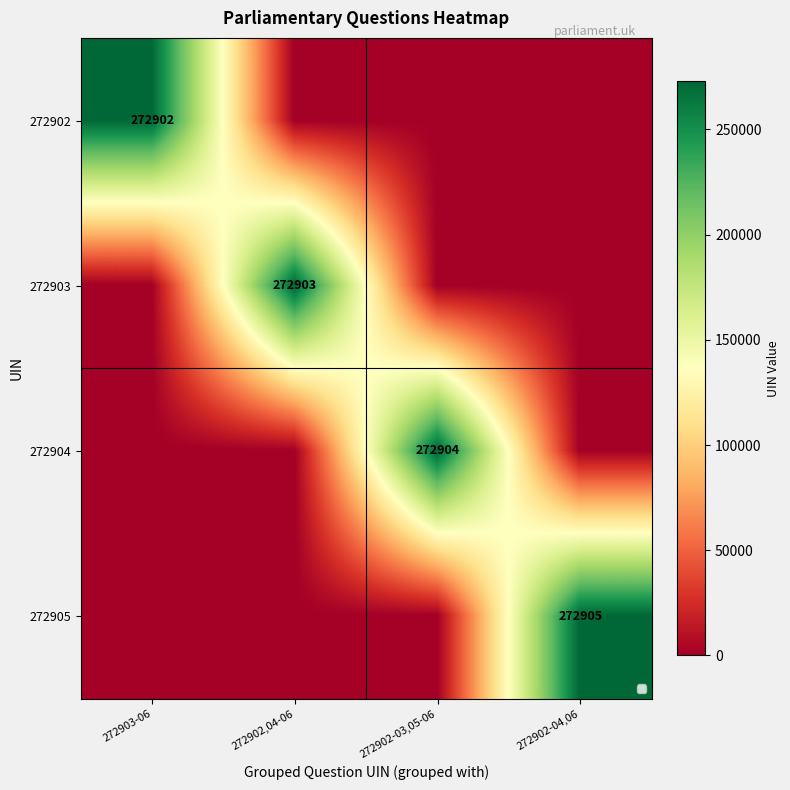

True or false: 272902 has a value of 272902 at 272903-06.

True